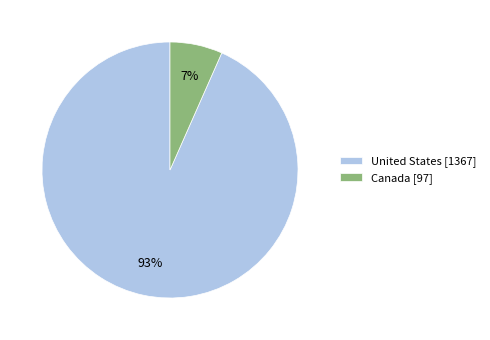

Count the number of slices in the pie.

2